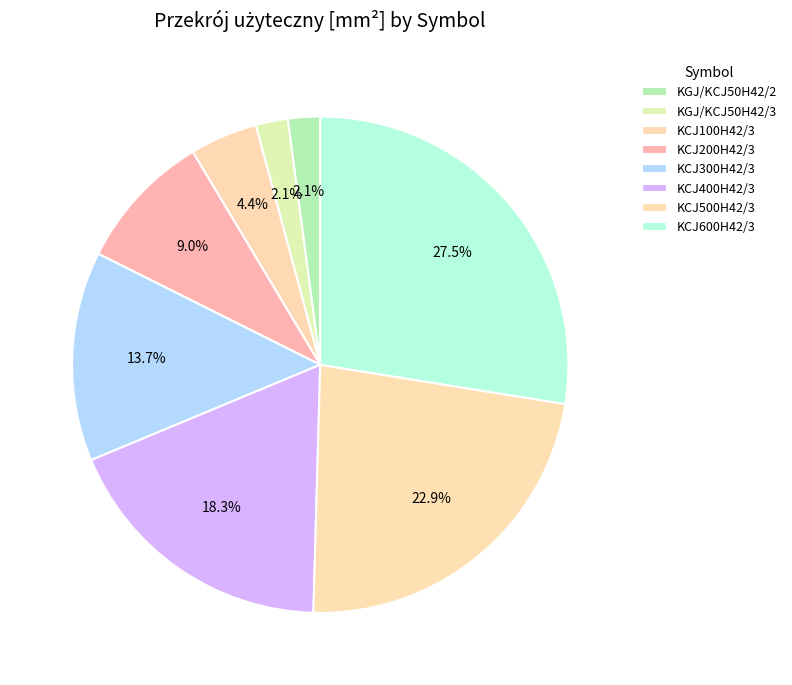

Count the number of slices in the pie.

8